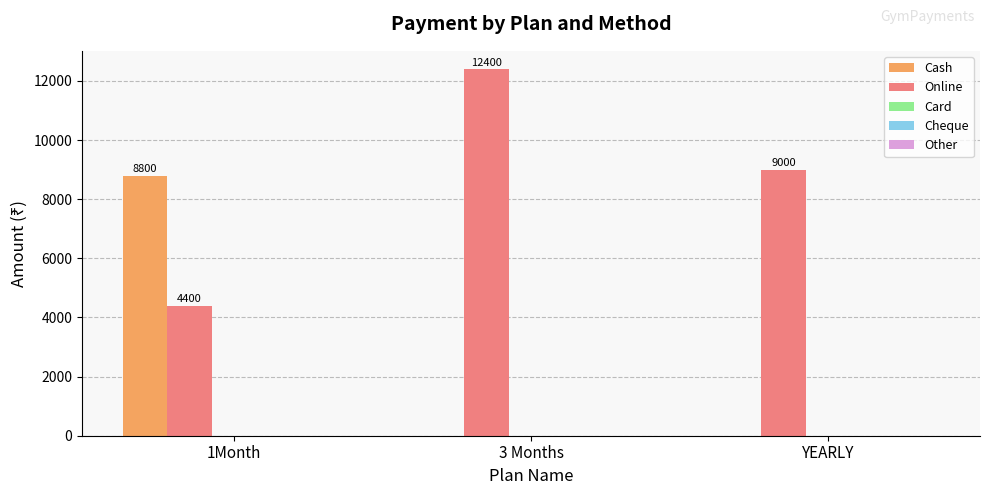

True or false: Online has a value of 5761 at 1Month.

False